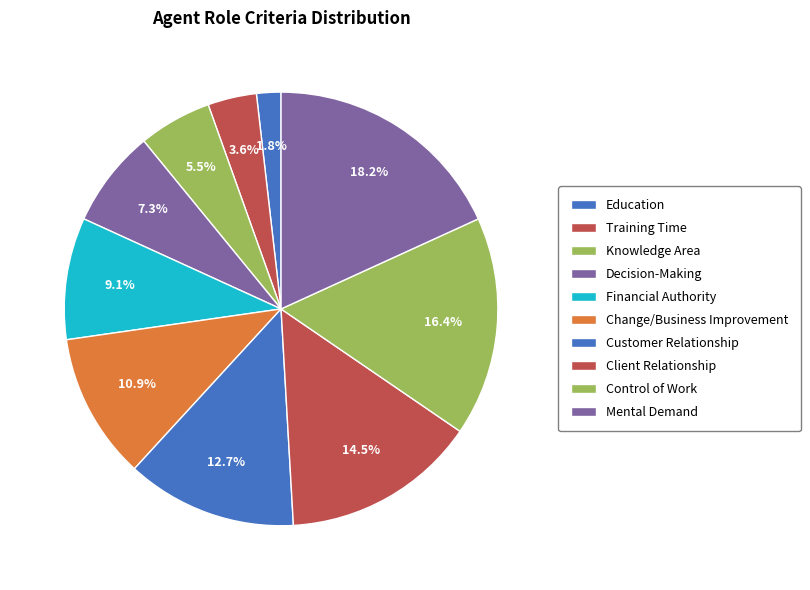

To the nearest percent, what is the average slice percentage?

10%